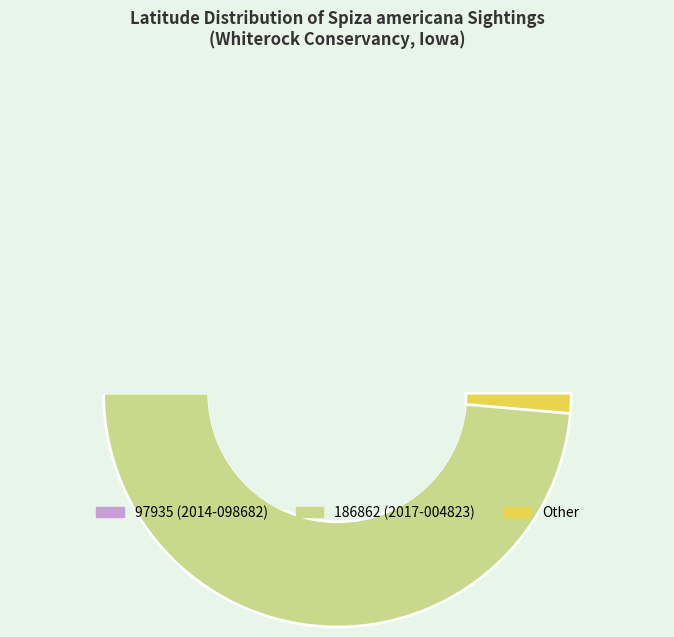

How many segments does this pie chart have?

2